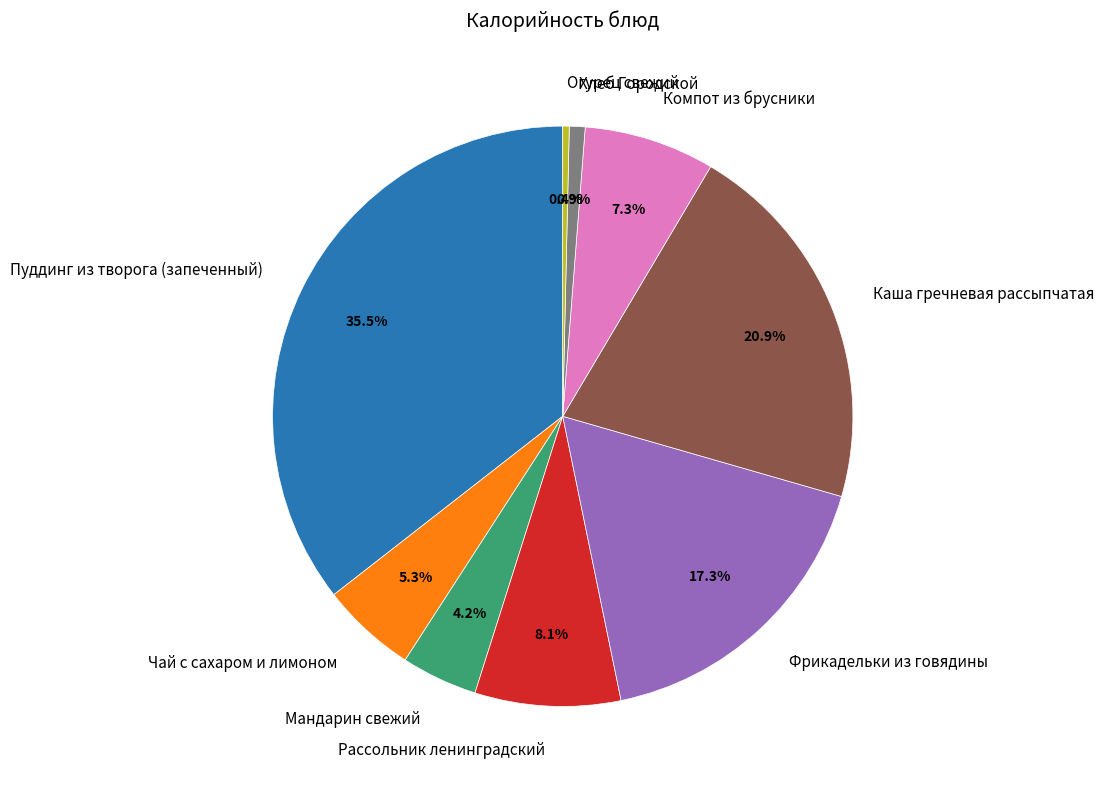

Which slice is the smallest?

Огурец свежий